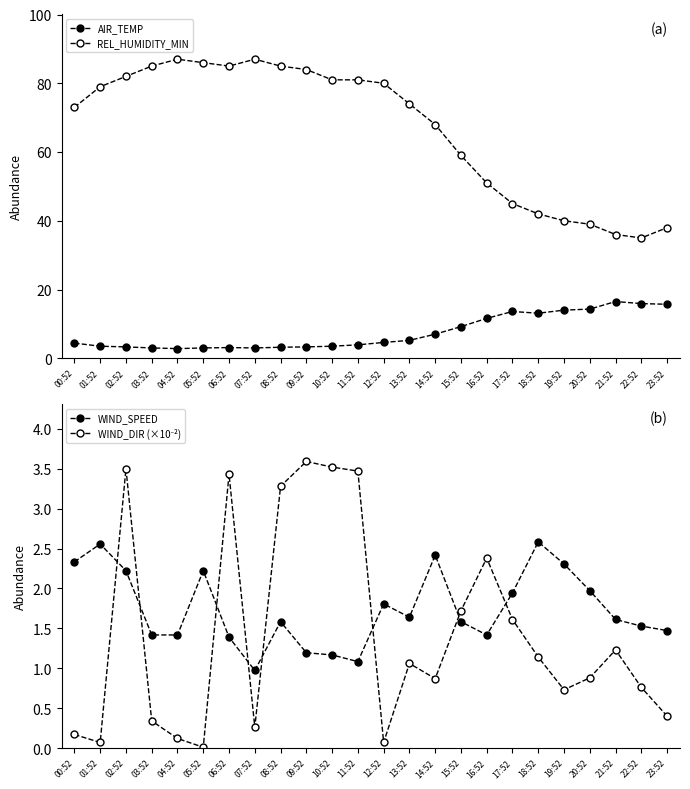

Where is the first local minimum for AIR_TEMP?

04:52